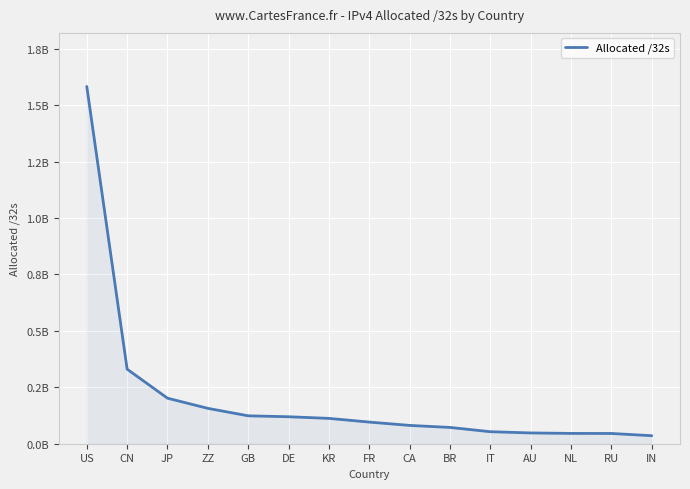

Does the chart have visible grid lines?

Yes